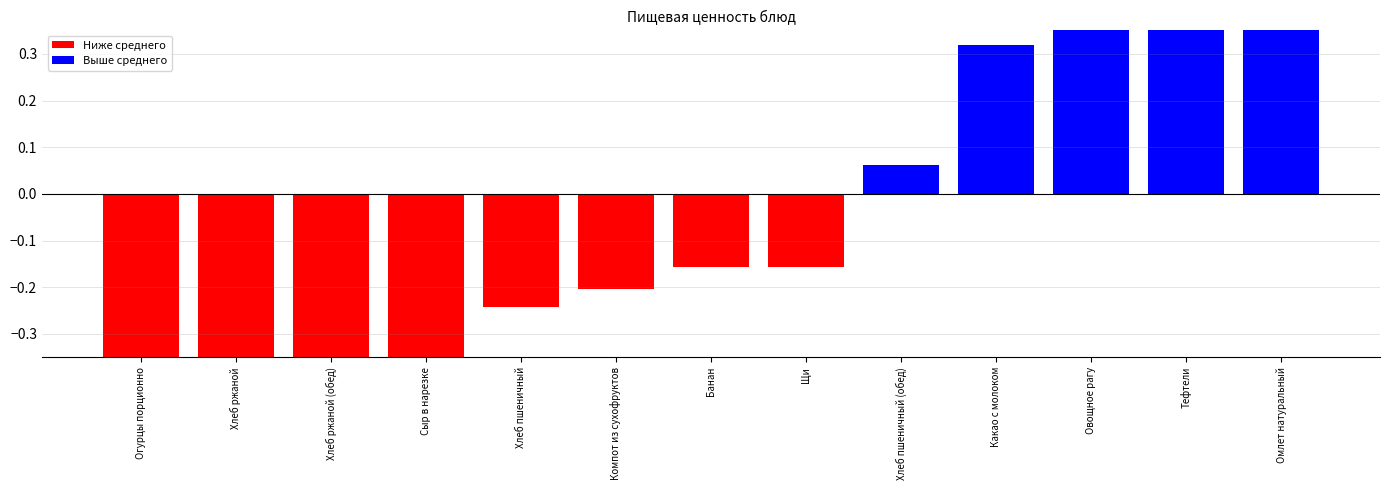

What position from the right is Хлеб ржаной (обед)?

11